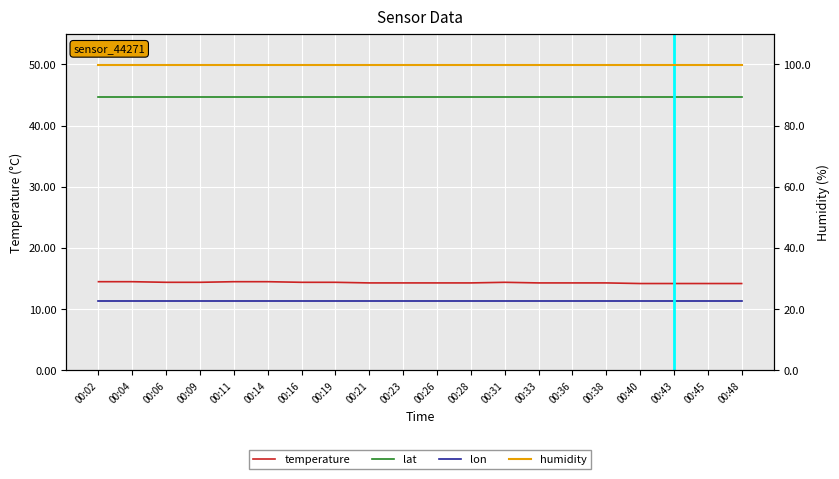

What is the spread (max minus min) of values at 00:04?

88.5